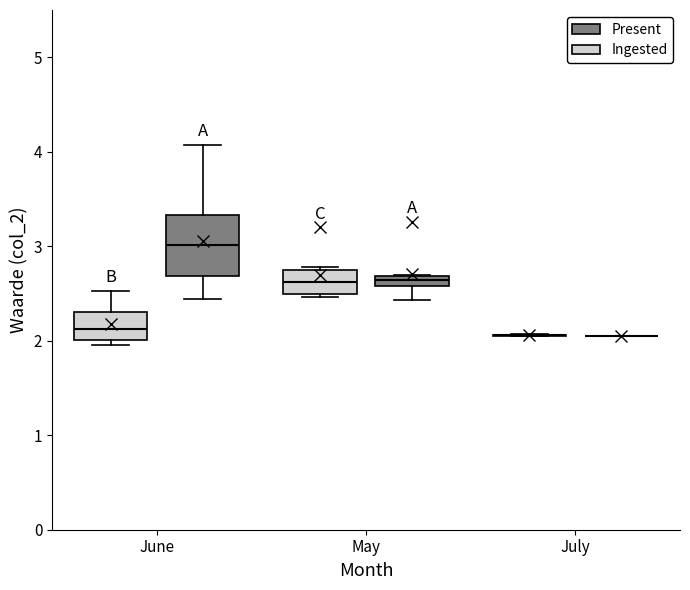

Where is the upper edge of the box for May (Present) on the y-axis? The values are not printed on the chart, so give them approximately, as read against the axis.

2.7